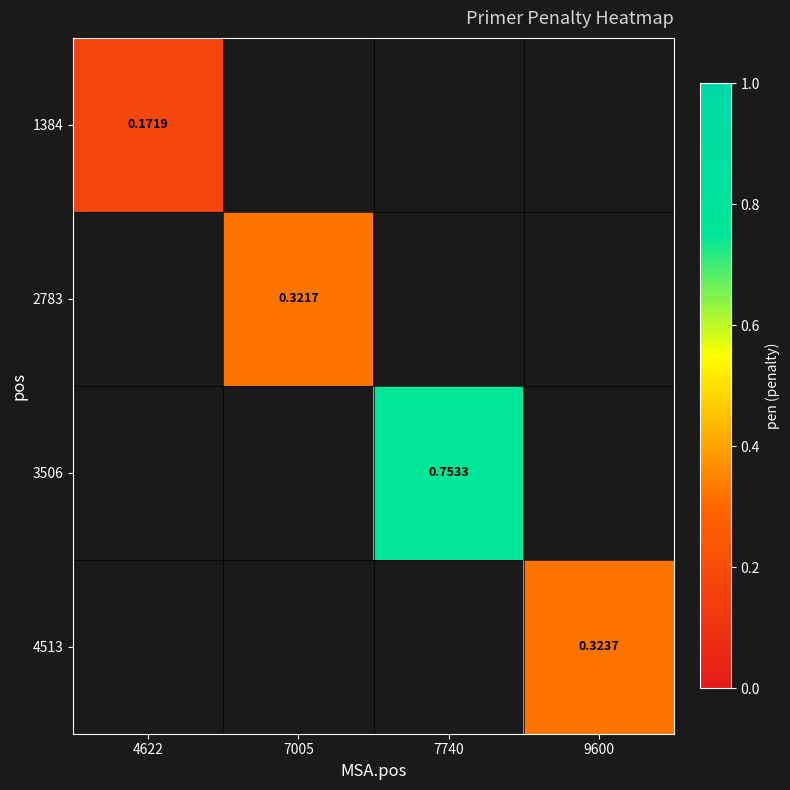

At which label does 1384 reach its peak?

4622